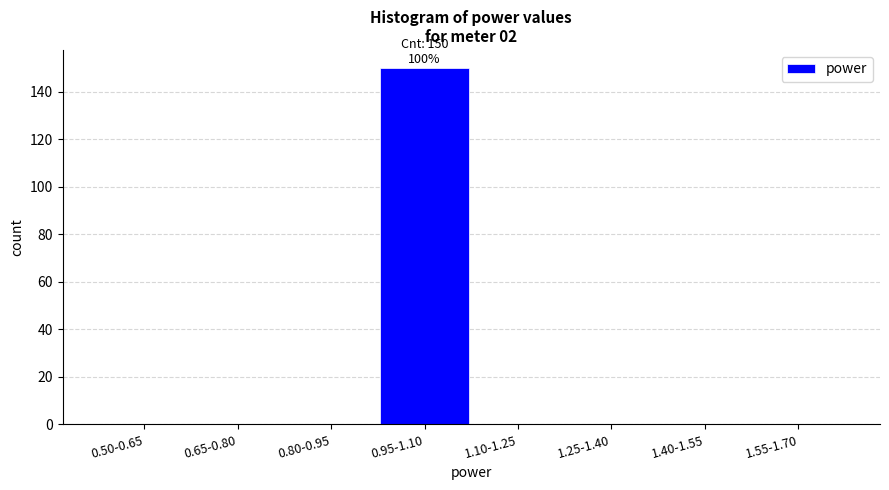

Reading right to left, transcribe all the data shown in this chart.

1.55-1.70=0	1.40-1.55=0	1.25-1.40=0	1.10-1.25=0	0.95-1.10=150	0.80-0.95=0	0.65-0.80=0	0.50-0.65=0